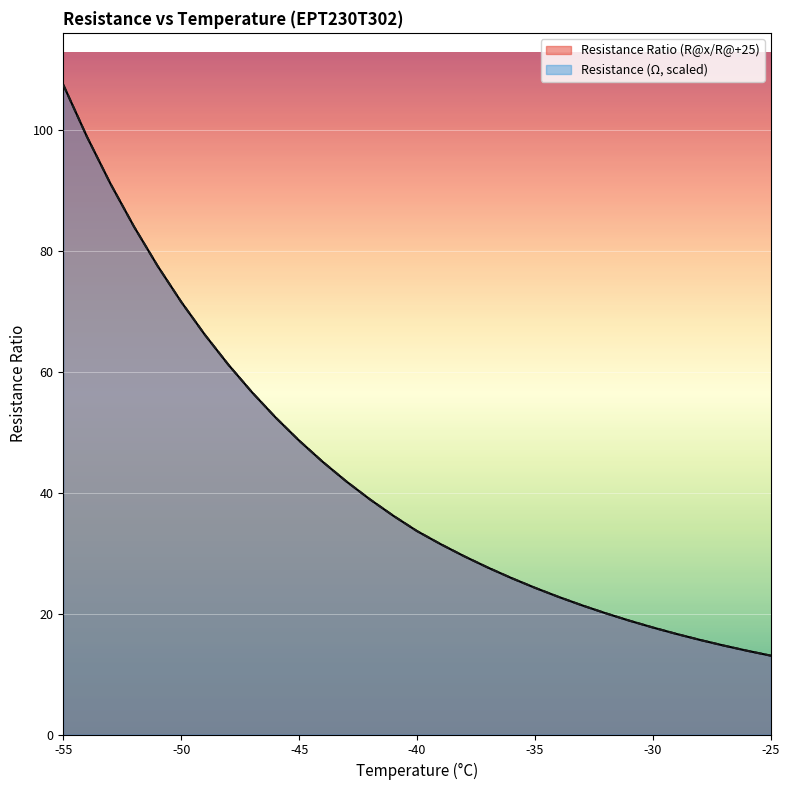

Which category has the lowest value in the Resistance (Ohm Nominal) series?

-25